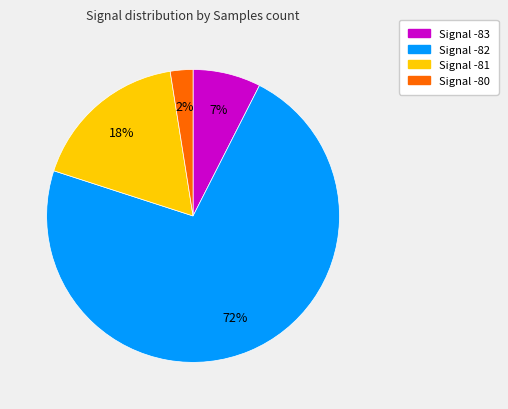

To the nearest percent, what percentage of the pie is Signal -81?

18%